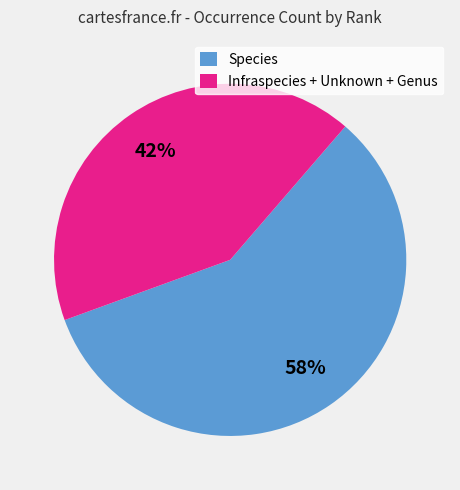

Which slice is the largest?

Species